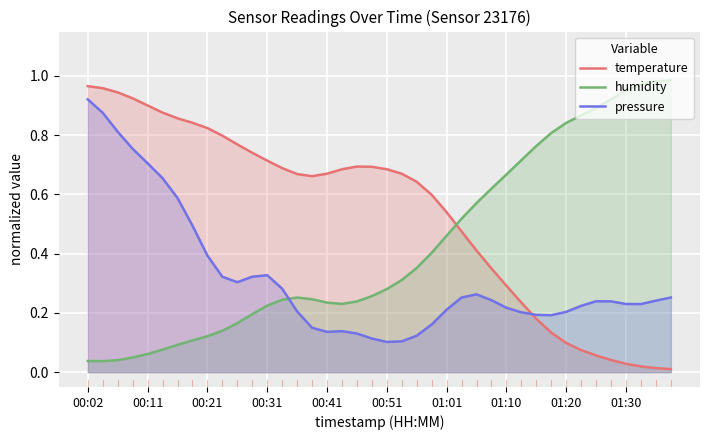

List the series in order of their overall mean, highest first.

temperature, humidity, pressure